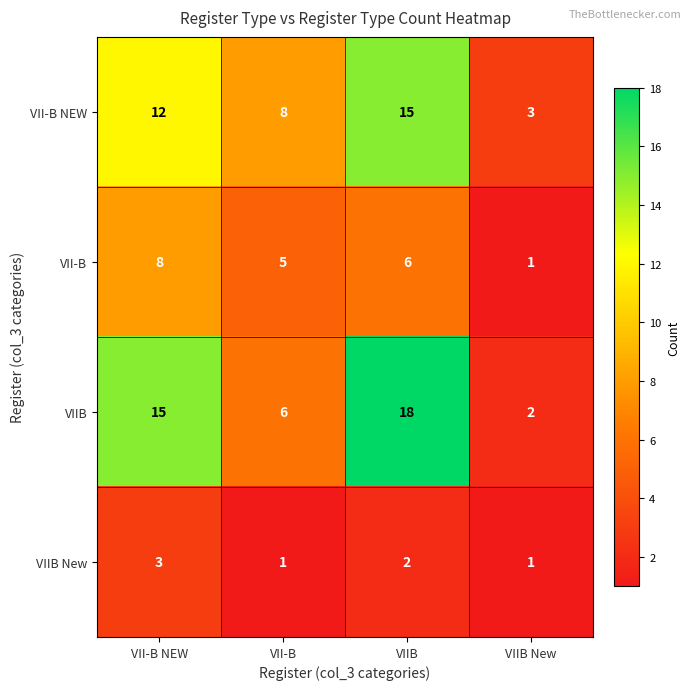

At which label does VIIB reach its peak?

VIIB